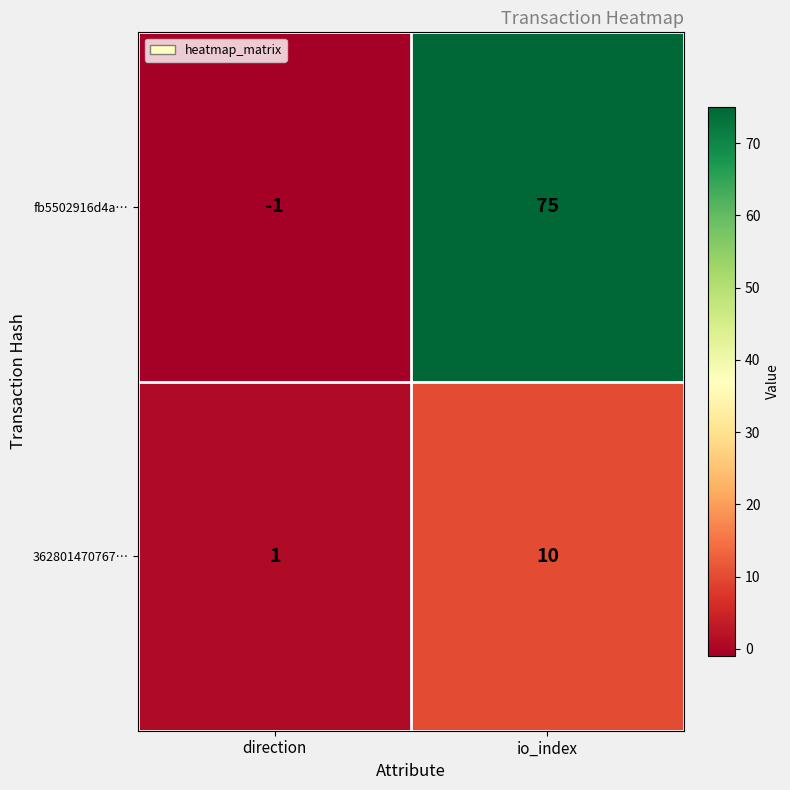

At how many categories does at least one series exceed 12?

1